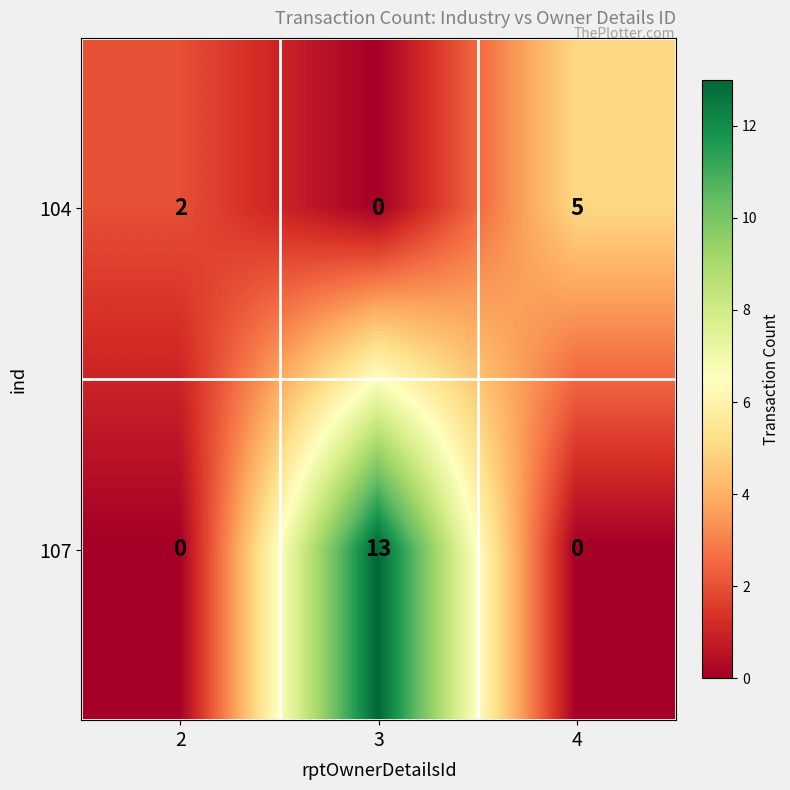

How many positive values does the 107 series have?

1